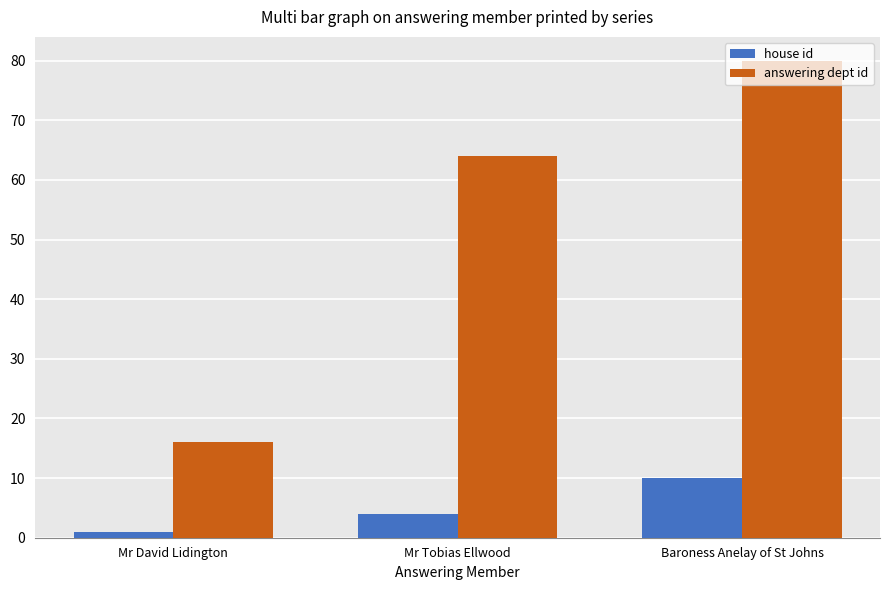

What position from the right is Mr Tobias Ellwood?

2